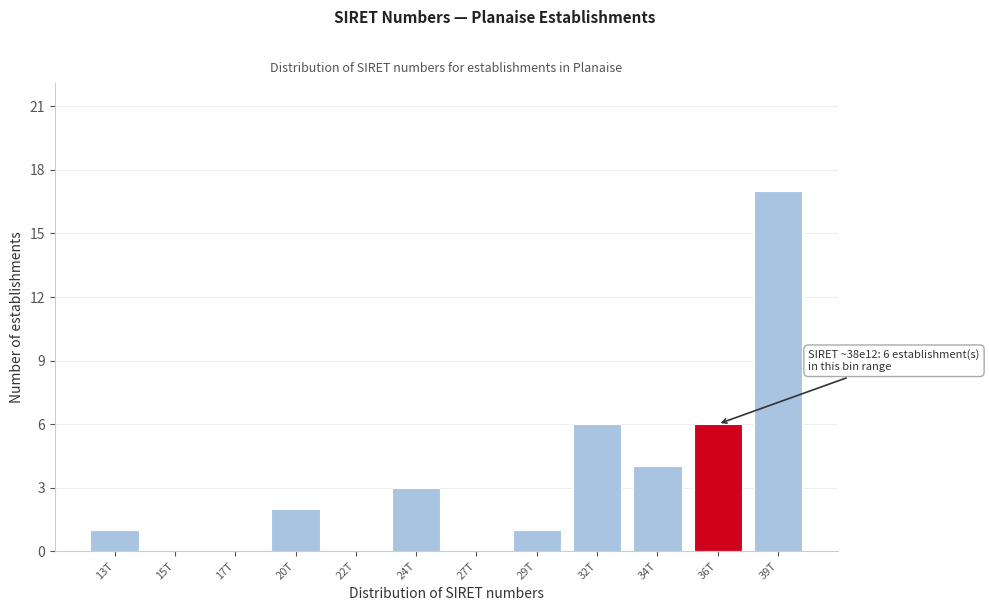

Reading left to right, list all the values displayed in this chart.

13T=1	15T=0	17T=0	20T=2	22T=0	24T=3	27T=0	29T=1	32T=6	34T=4	36T=6	39T=17